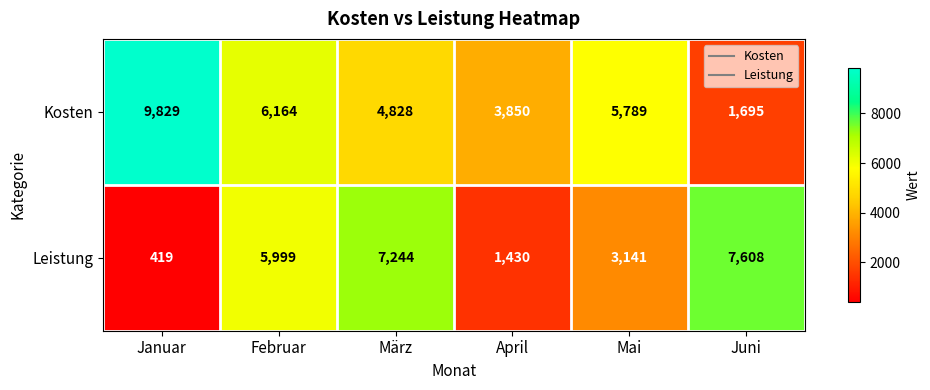

What is the minimum value shown in the chart?

419